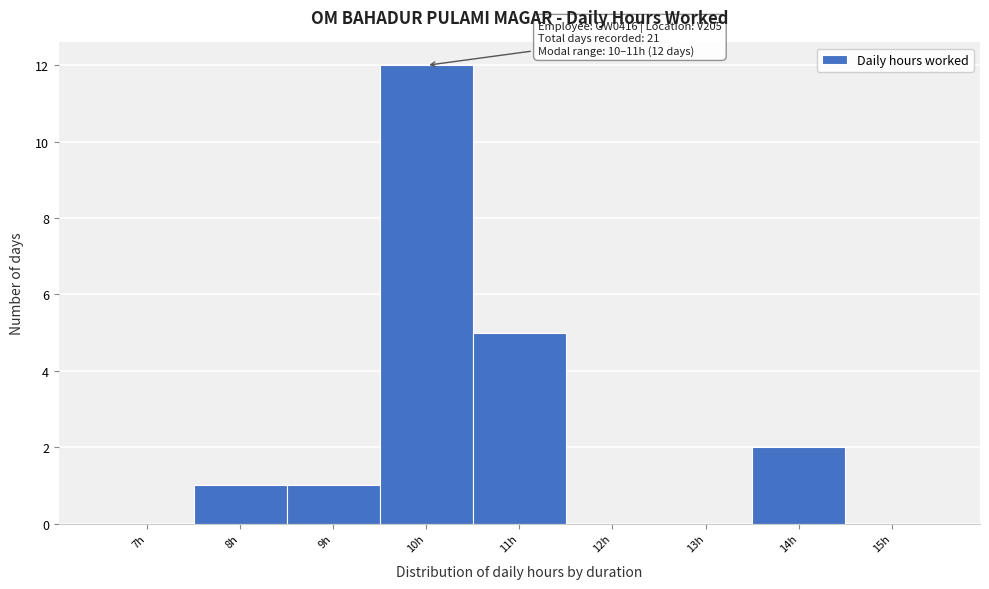

Reading left to right, transcribe all the data shown in this chart.

7h=0	8h=1	9h=1	10h=12	11h=5	12h=0	13h=0	14h=2	15h=0